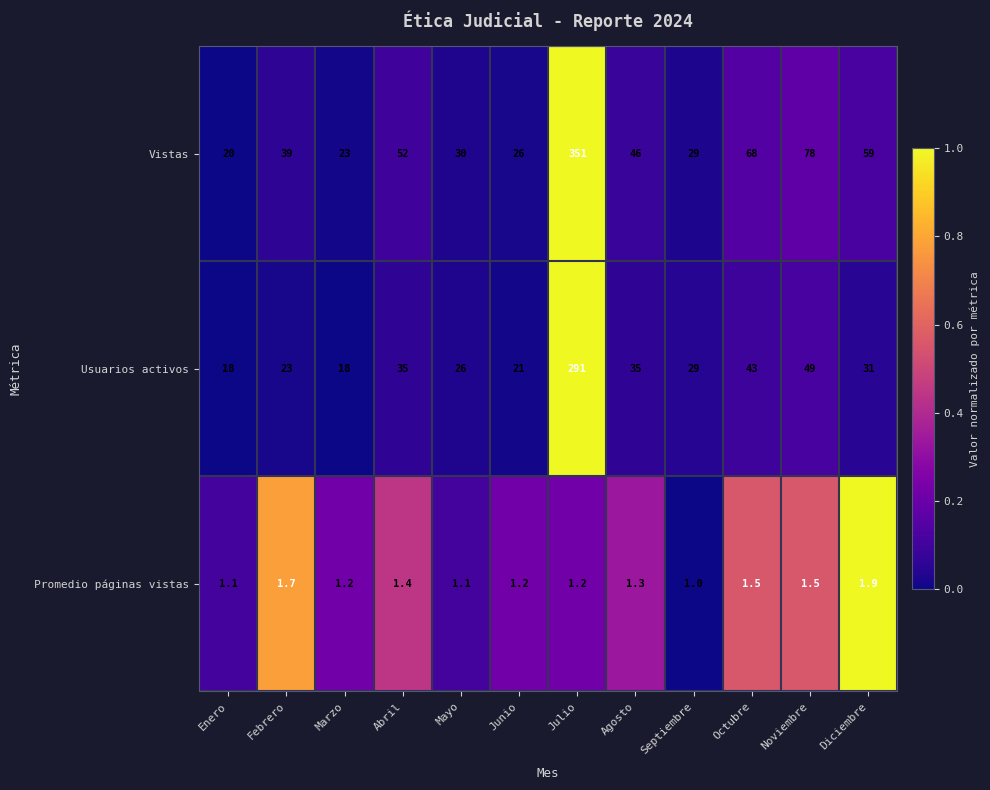

What is the difference between the maximum and minimum values in the Vistas series?

331.0